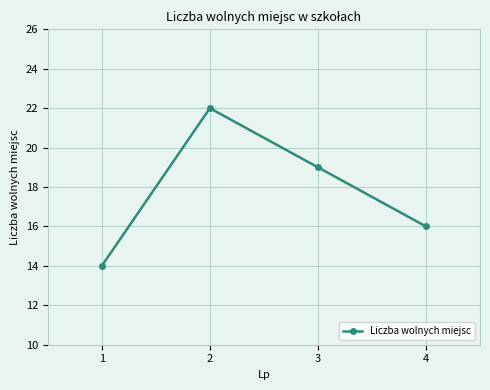

What is the greatest value displayed?

22